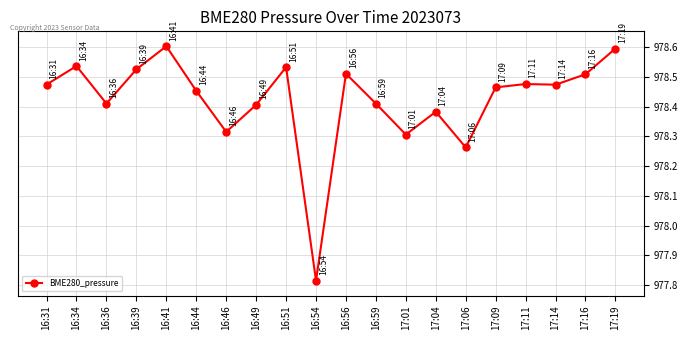

At which category does the chart reach its minimum across all series?

16:54